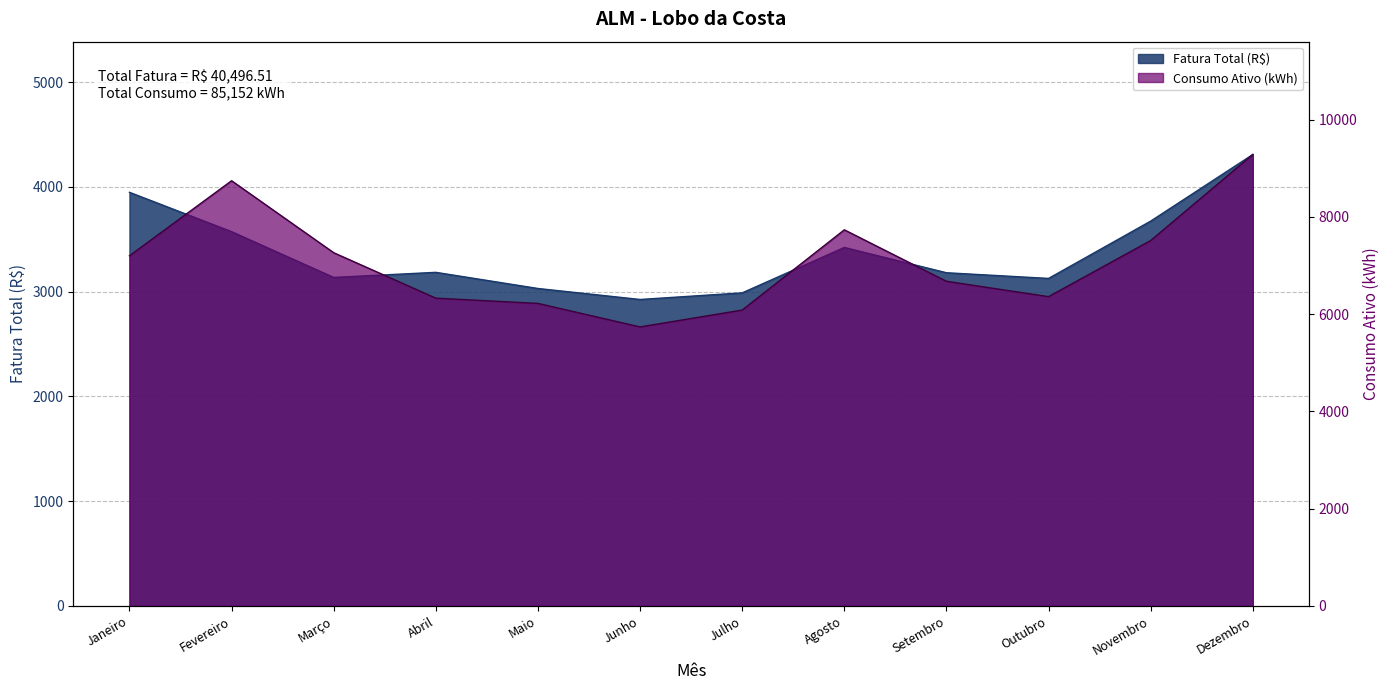

Rank the categories by Consumo Ativo (kWh) value from lowest to highest.

Junho, Julho, Maio, Abril, Outubro, Setembro, Janeiro, Março, Novembro, Agosto, Fevereiro, Dezembro